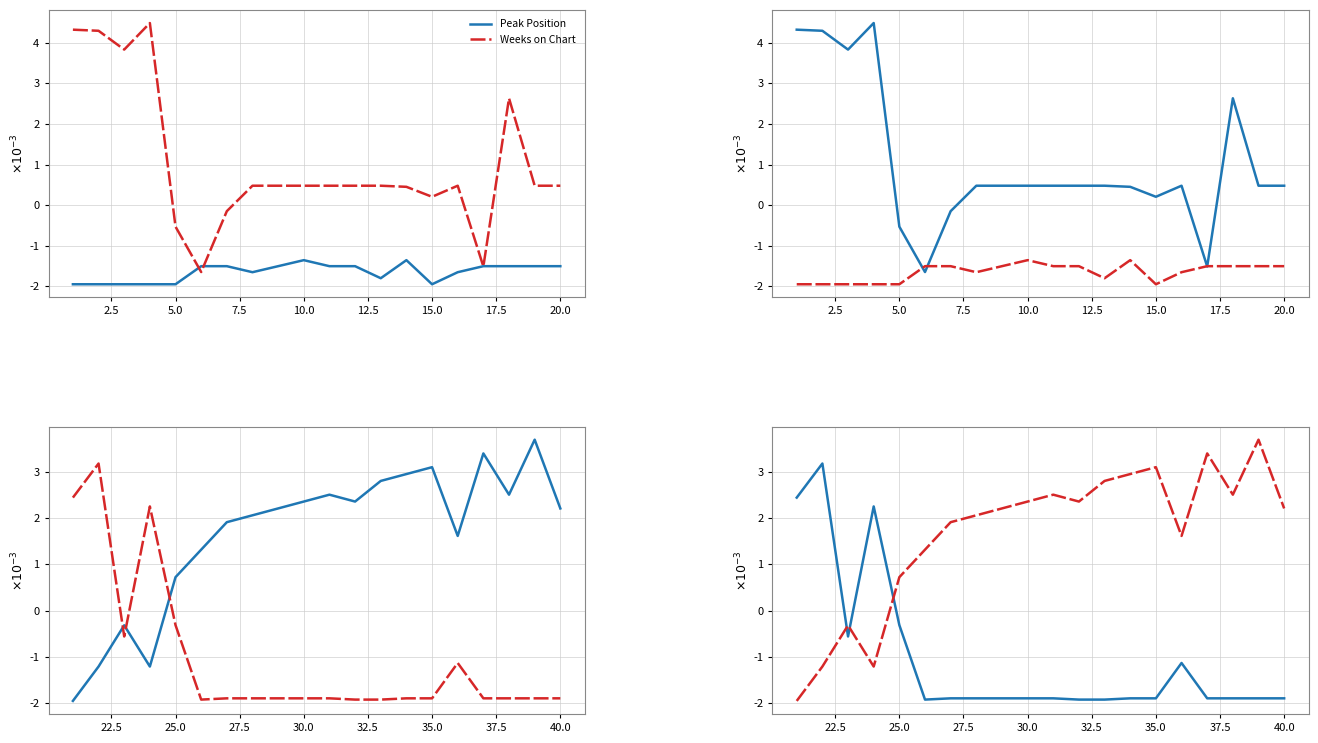

List the series in order of their peak value, lowest first.

Peak Position, Weeks on Chart